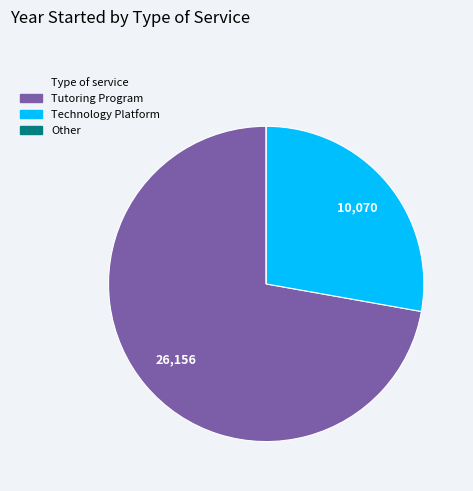

Is there any slice that represents more than half of the pie?

Yes